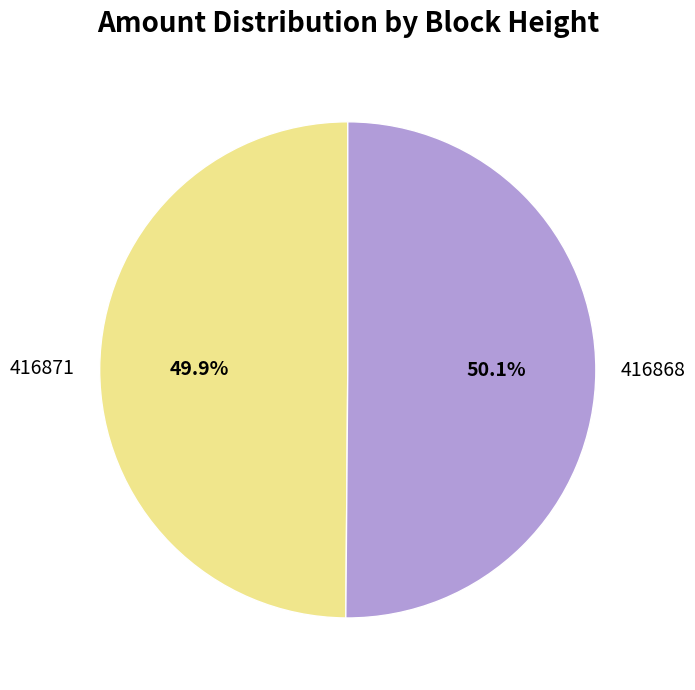

The 416871 slice represents 39% of the pie. True or false?

False